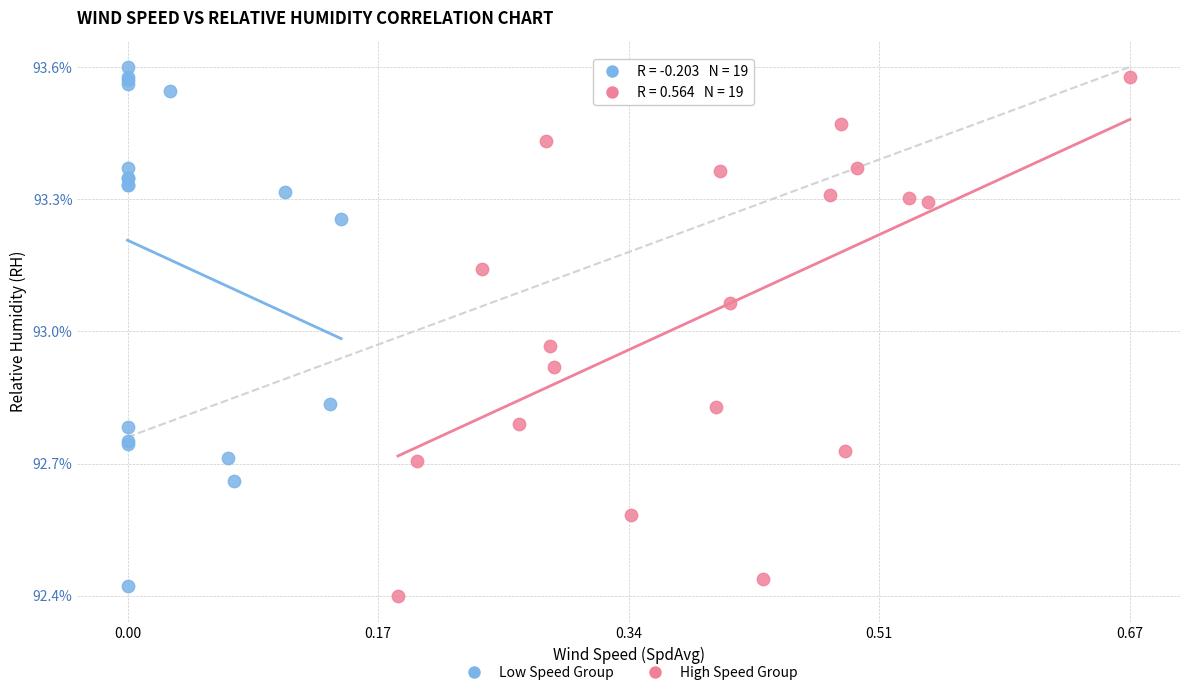

What are all the series names shown in the legend?

Low Speed Group, High Speed Group